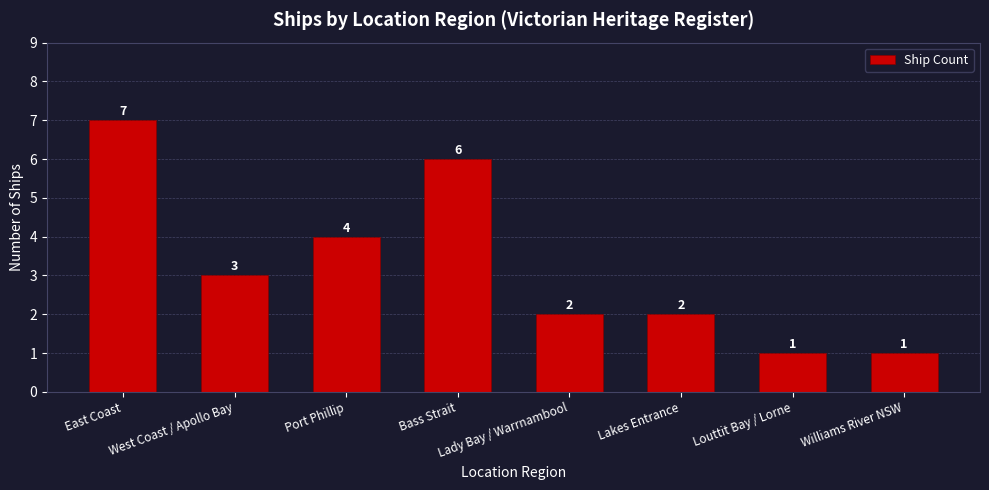

Reading left to right, what are all the values shown in this chart?

7	3	4	6	2	2	1	1